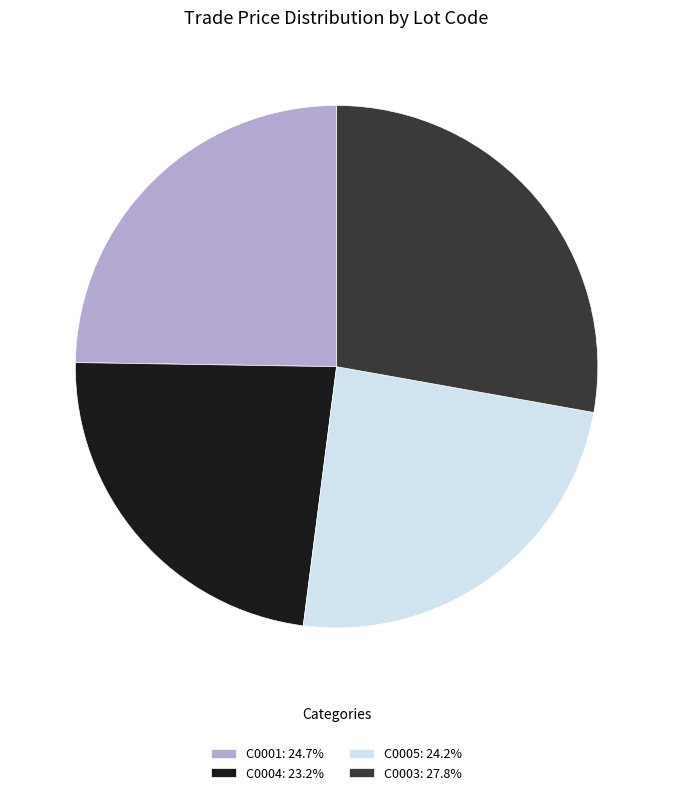

What is the smallest slice in the pie chart?

C0004